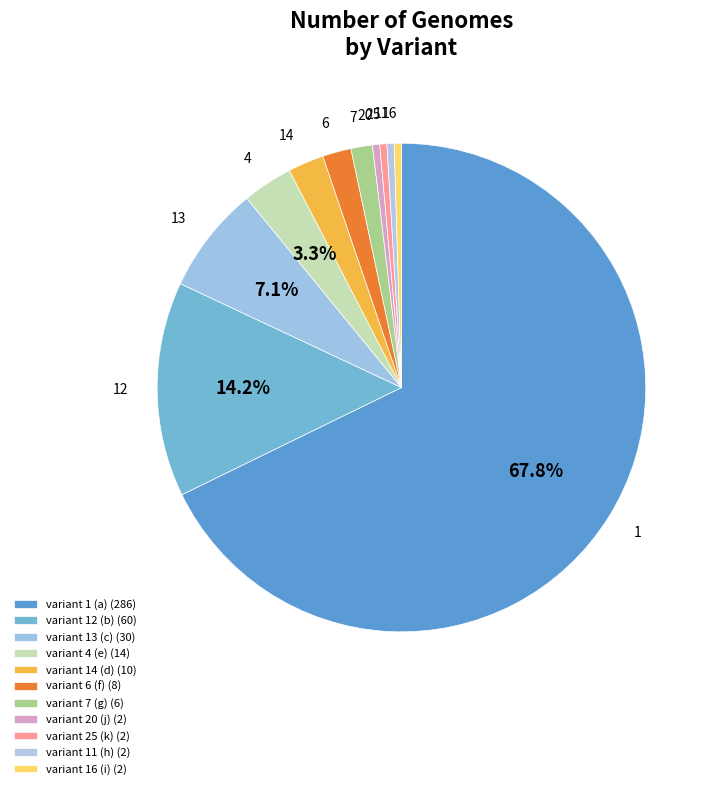

What is the largest slice in the pie chart?

variant 1 (a)